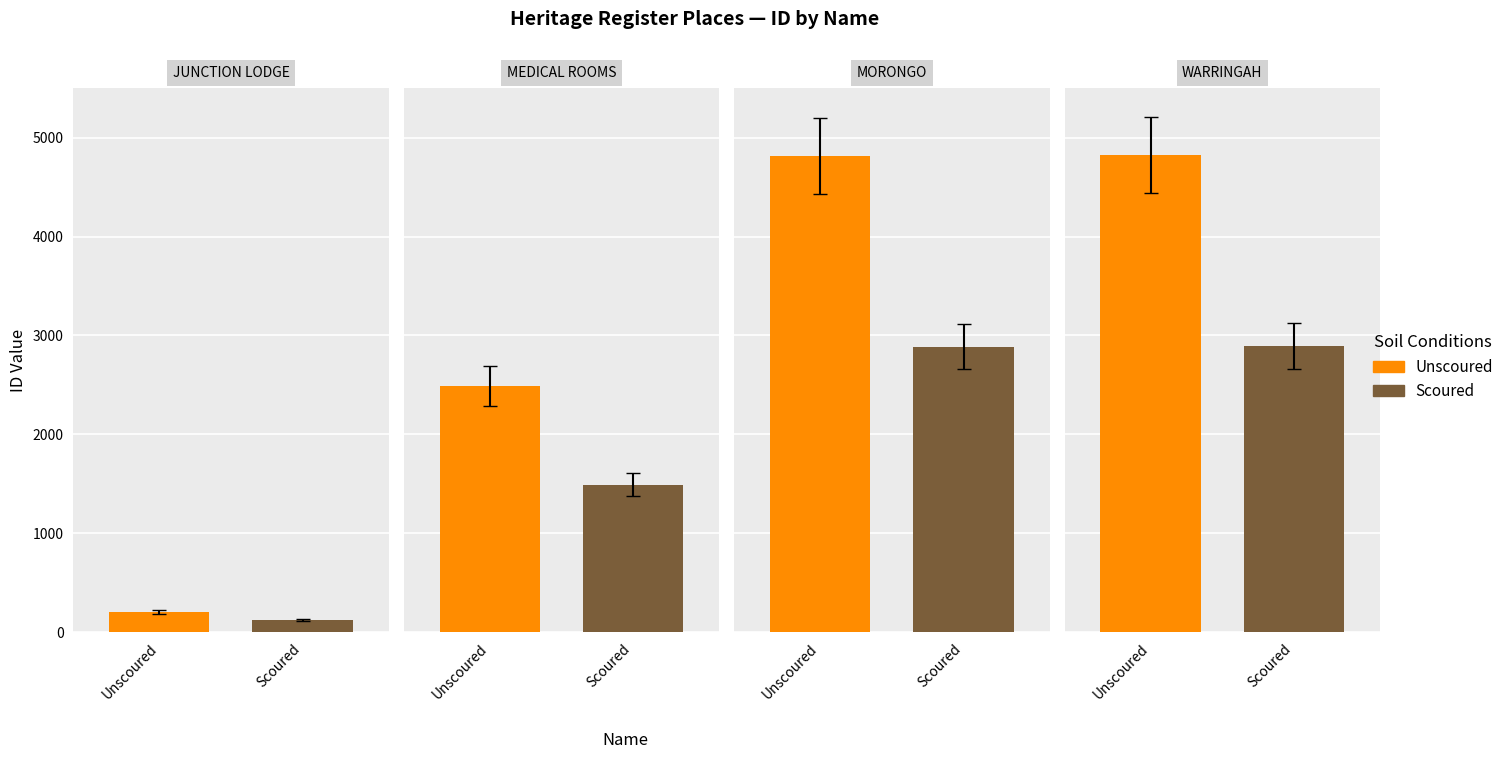

At which category does the chart reach its minimum across all series?

JUNCTION LODGE